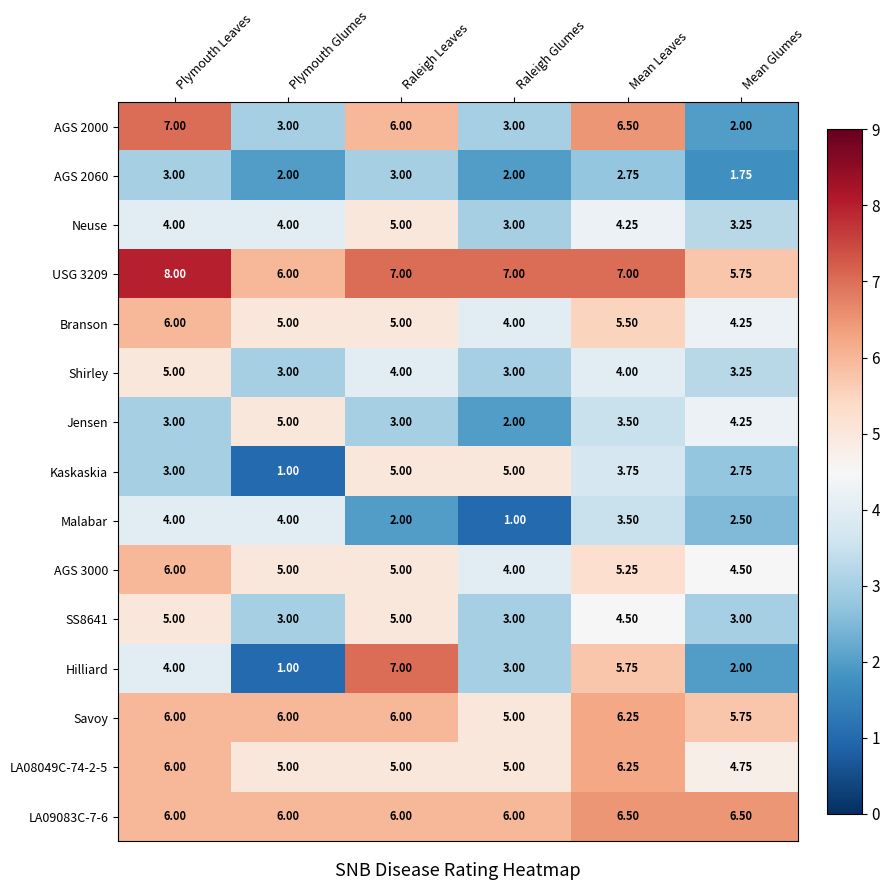

At which label does LA08049C-74-2-5 reach its peak?

Mean Leaves